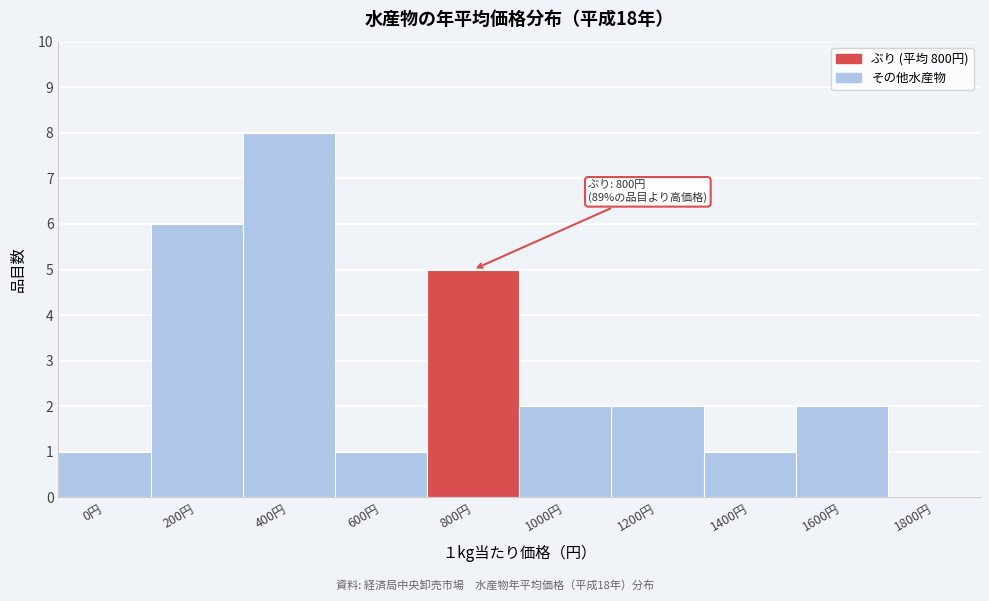

Reading right to left, transcribe all the data shown in this chart.

1800円=0	1600円=2	1400円=1	1200円=2	1000円=2	800円=5	600円=1	400円=8	200円=6	0円=1